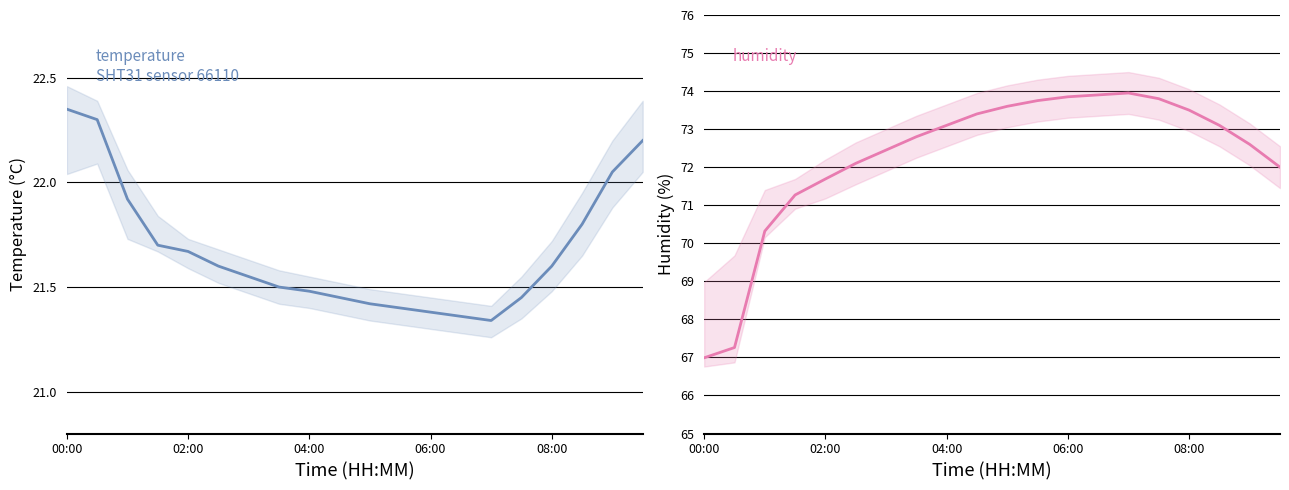

At how many categories does at least one series exceed 24?

20